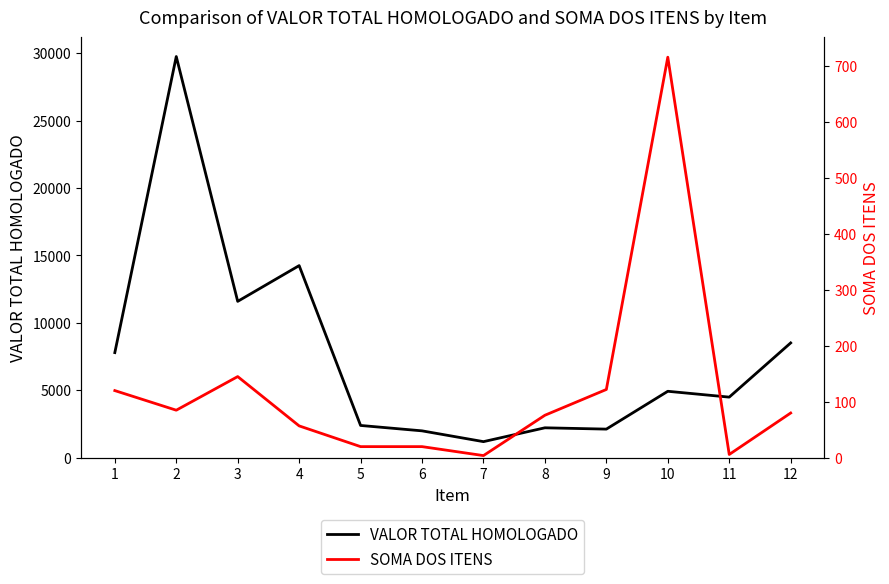

How many lines are shown in the chart?

2